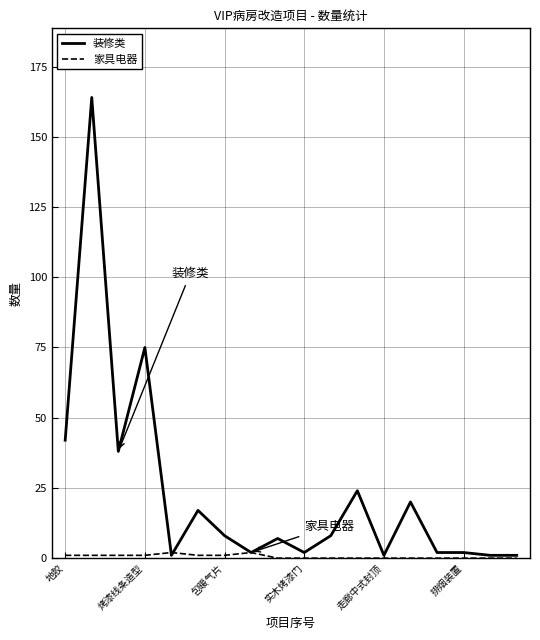

At how many categories does at least one series exceed 52?

2